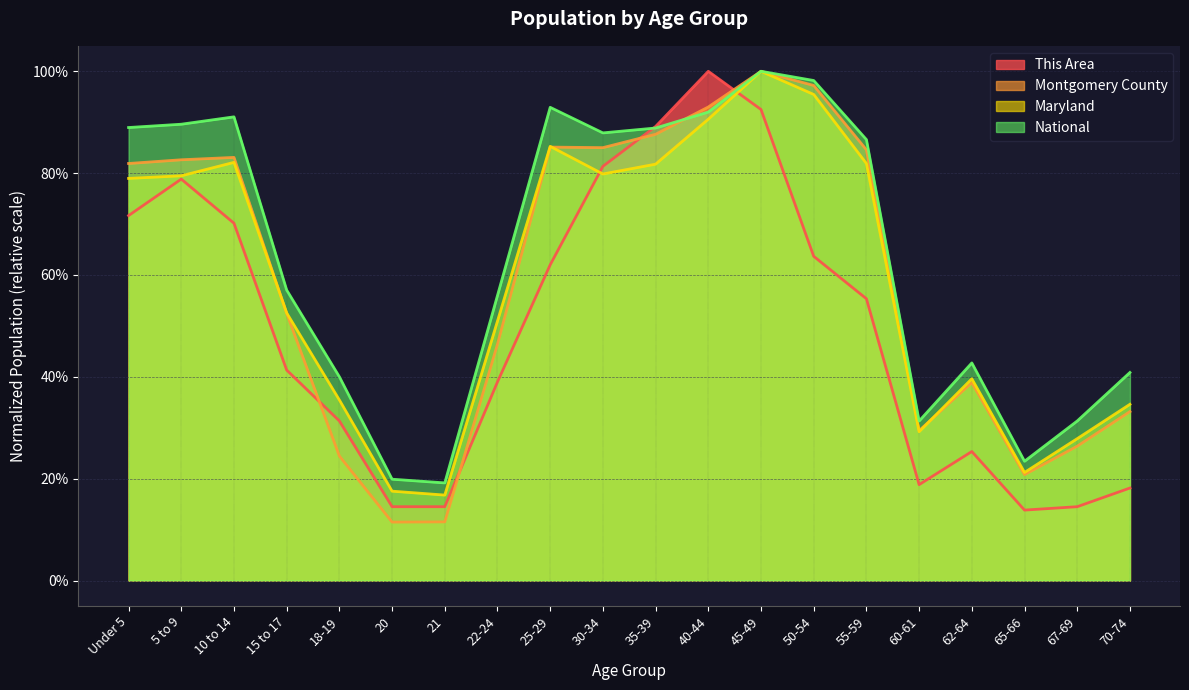

Rank the series by their maximum value, from lowest to highest.

This Area, Montgomery County, Maryland, National